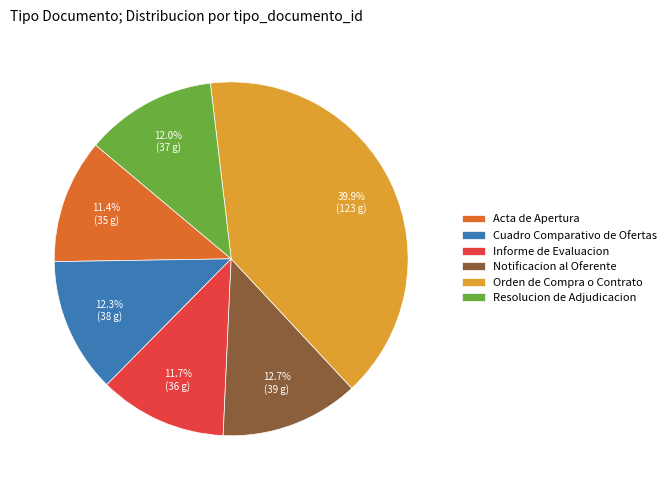

How many slices are in this pie chart?

6